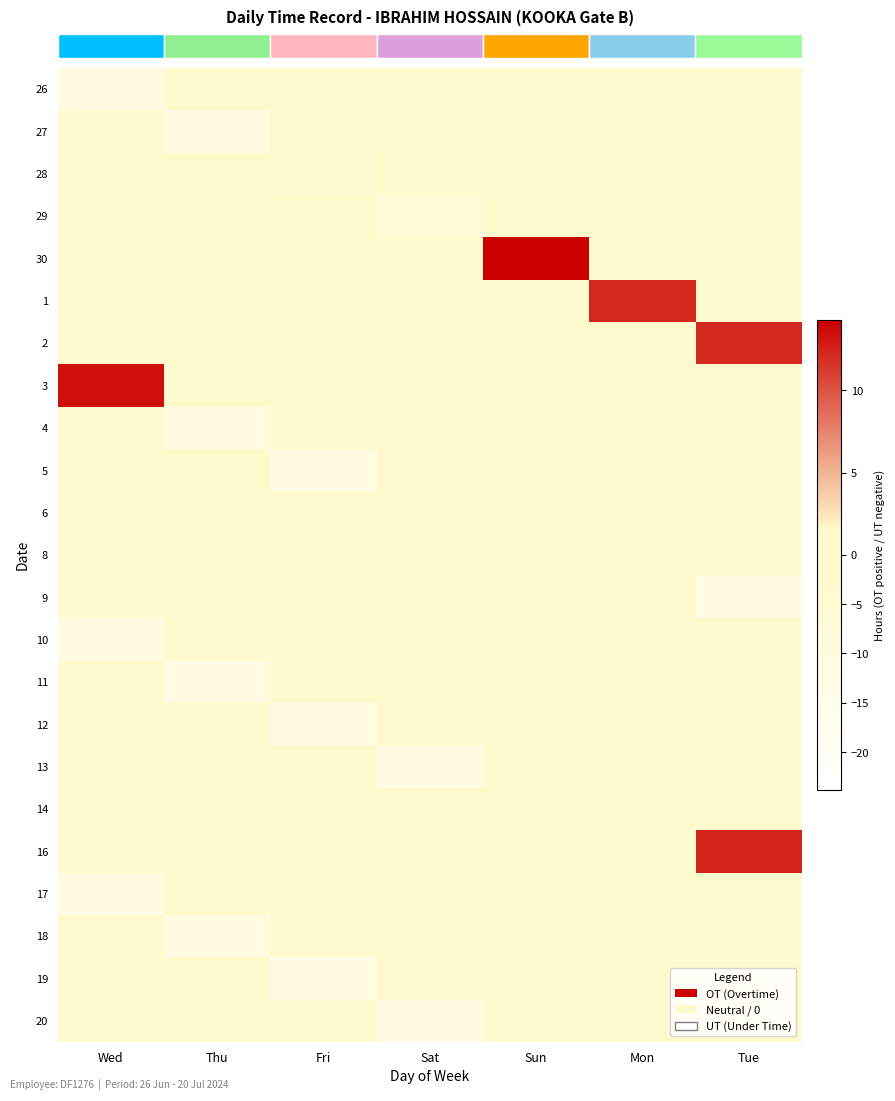

What is the spread (max minus min) of values at Sun?

14.3